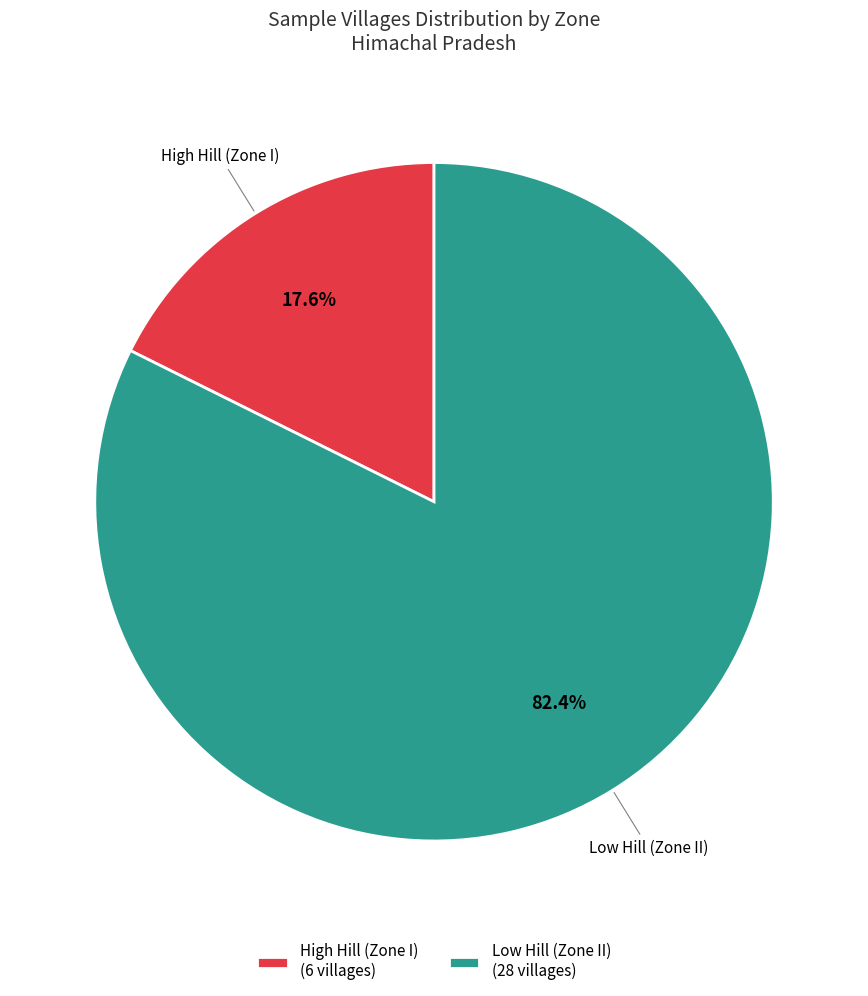

Rank the categories by value from lowest to highest.

High Hill (Zone I) (6 villages), Low Hill (Zone II) (28 villages)